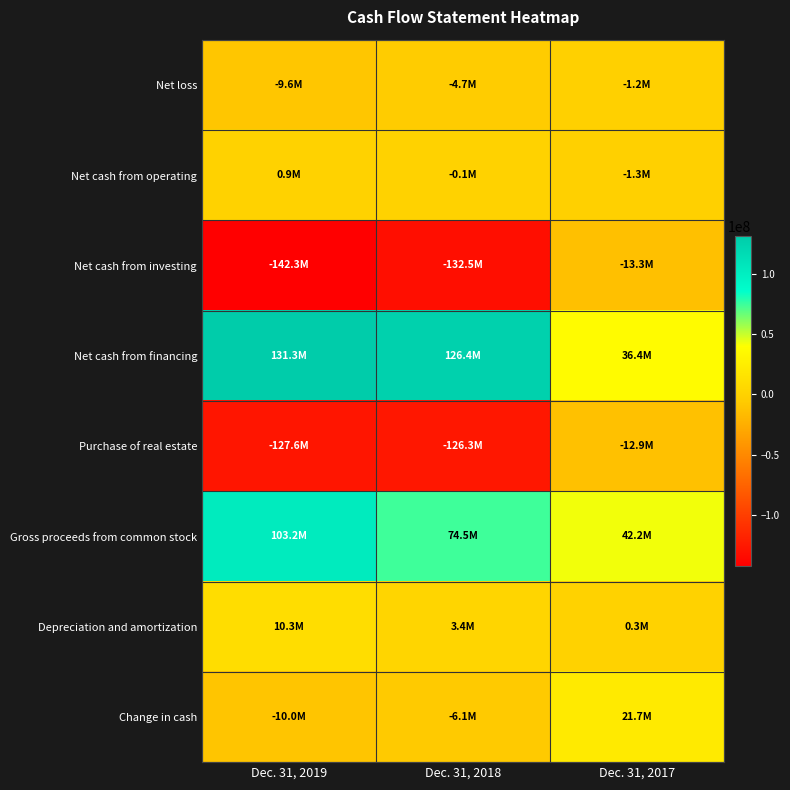

Rank the series by their maximum value, from lowest to highest.

Net cash from investing, Purchase of real estate, Net loss, Net cash from operating, Depreciation and amortization, Change in cash, Gross proceeds from common stock, Net cash from financing